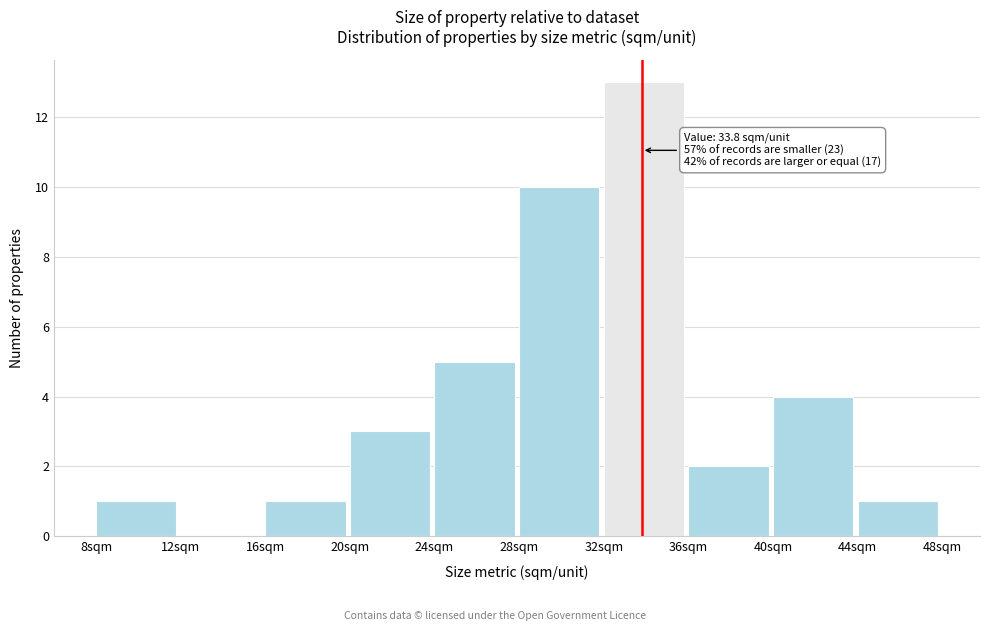

Over which range of the x-axis is the bar tallest?

32 to 36